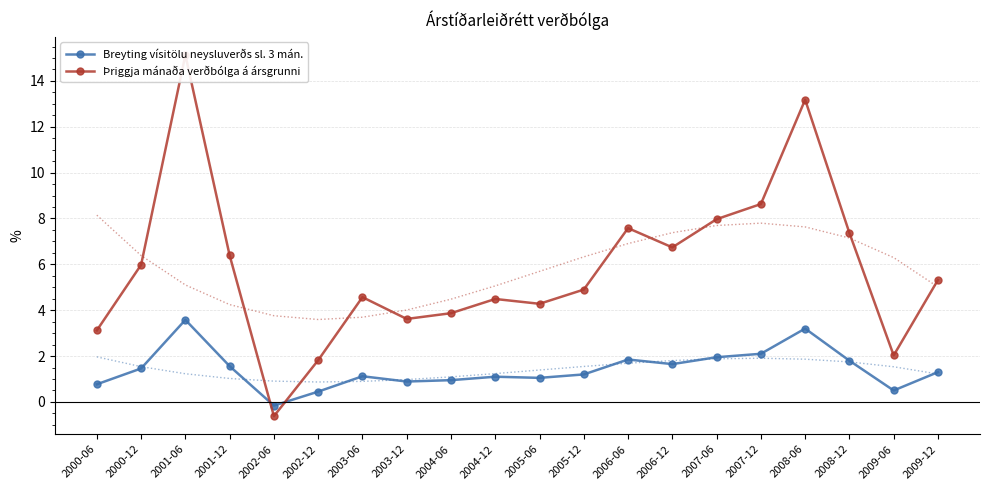

Does the chart have visible grid lines?

Yes